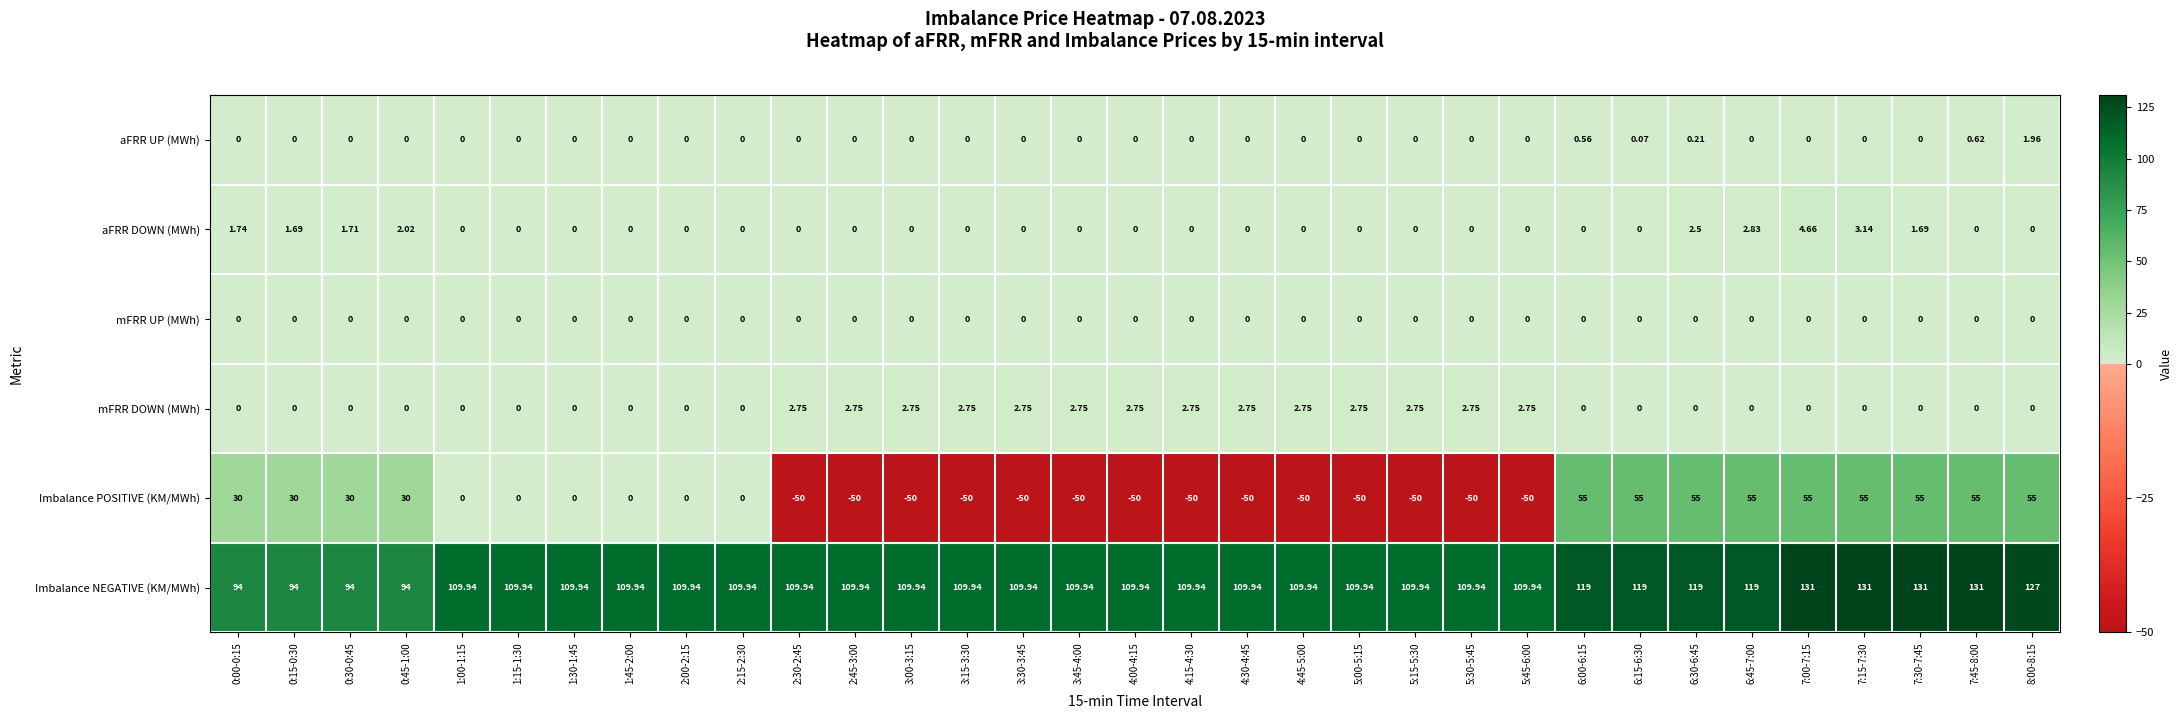

Which series has the largest total across all categories?

Imbalance NEGATIVE (KM/MWh)